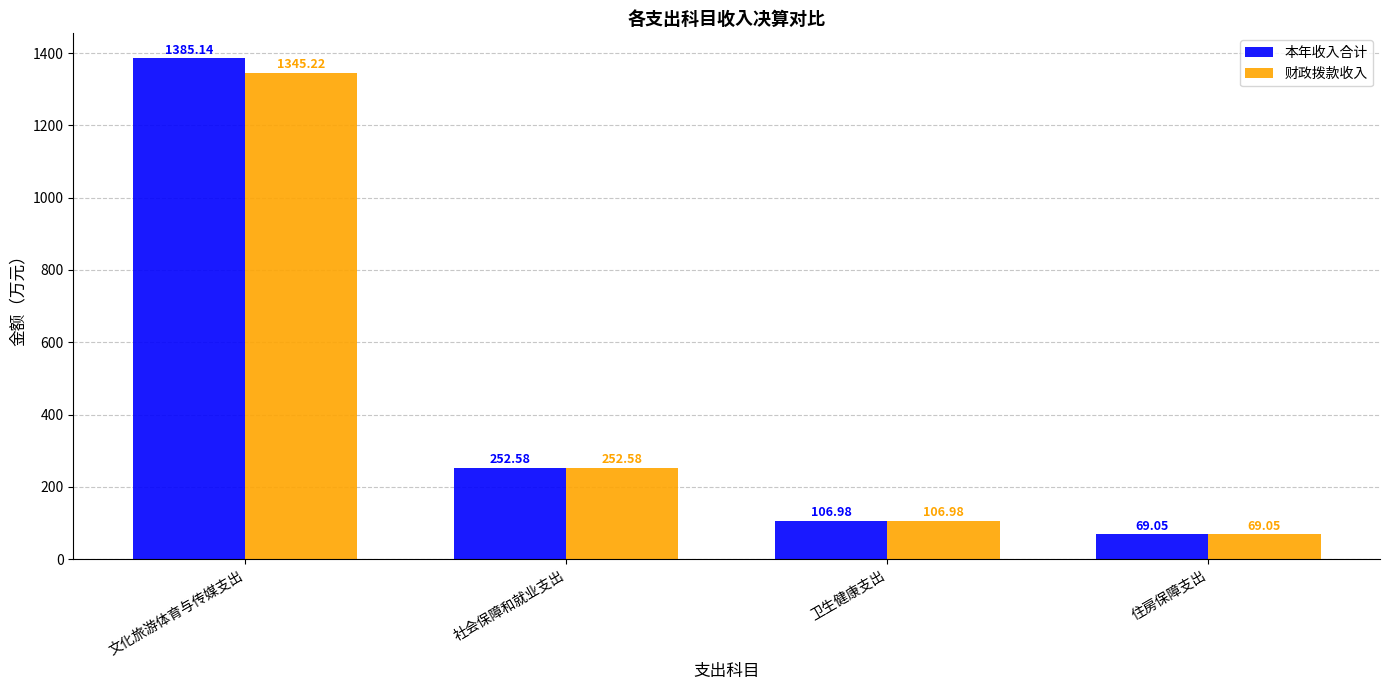

Are the bars horizontal?

No